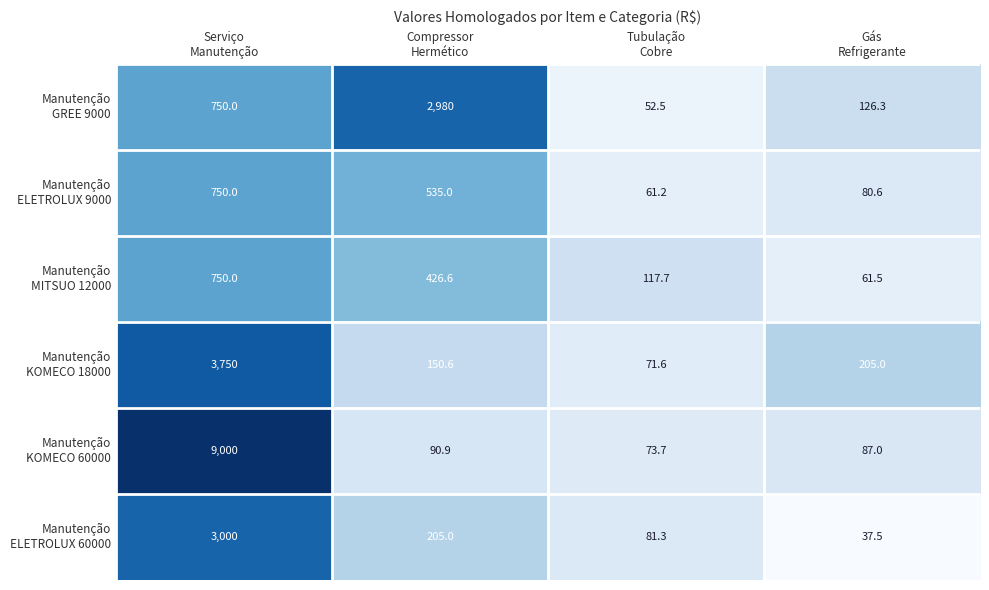

How many categories are shown in the chart?

4